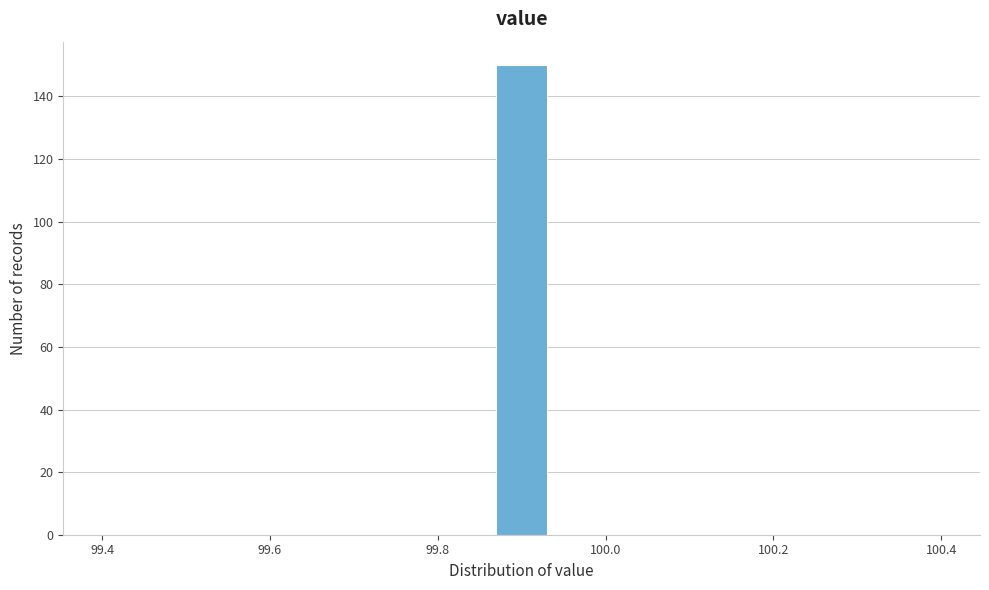

Around what value on the x-axis is the tallest bar? Give the approximate position of its centre, as read against the axis.

99.90